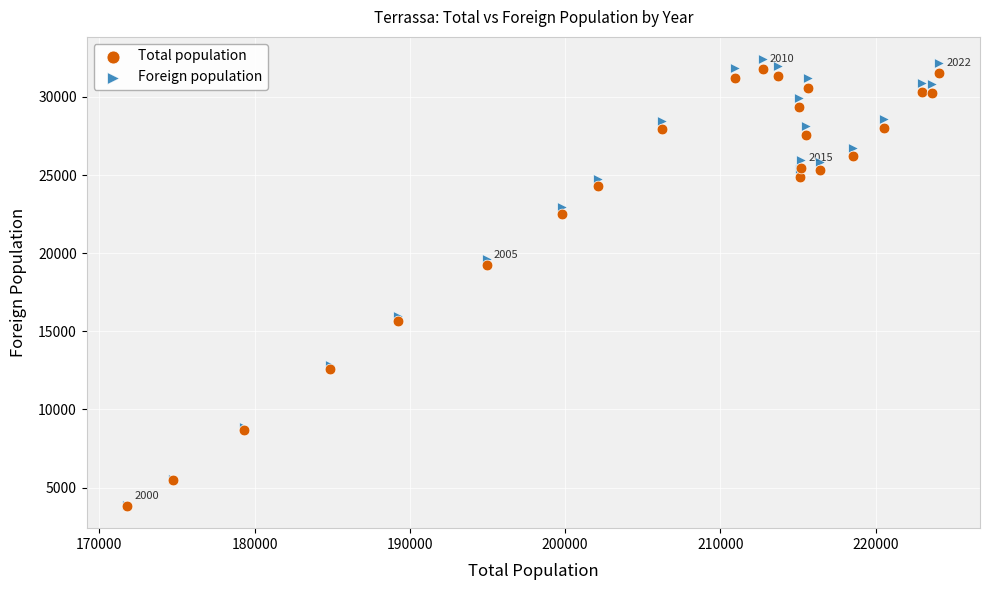

In the Foreign population series, what Y value is closest to 18159?

19656.4